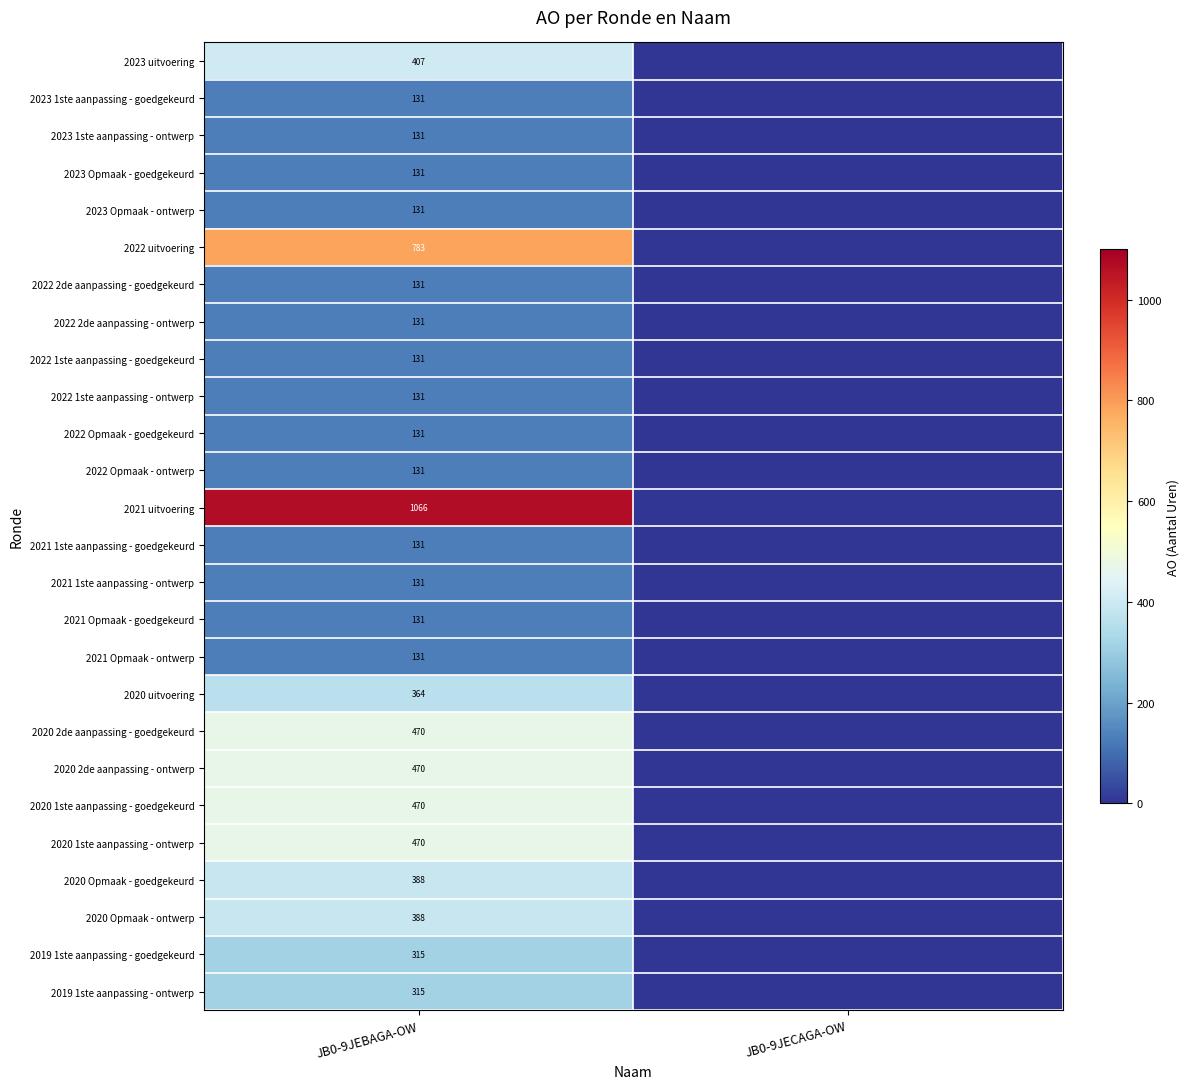

Is it true that 2023 Opmaak - ontwerp equals 131 at JB0-9JEBAGA-OW?

True